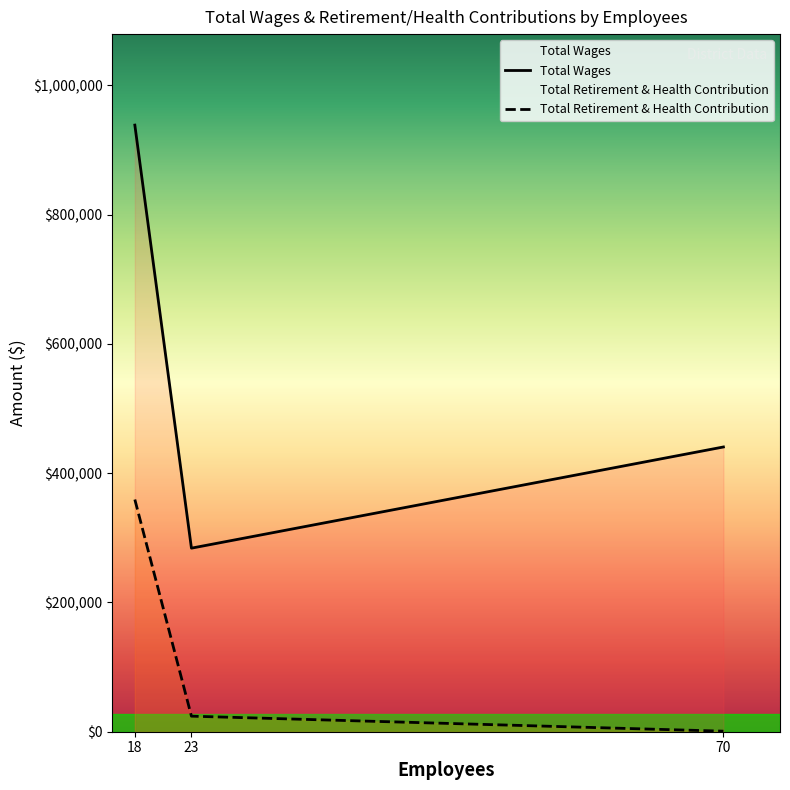

What is the average value of the Total Retirement & Health Contribution series?

128055